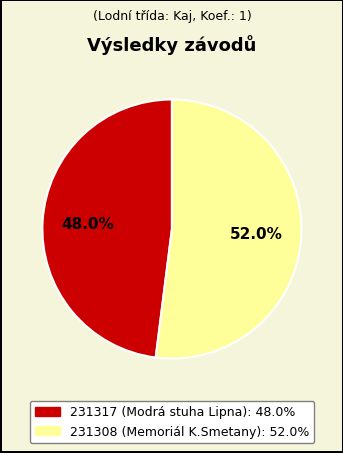

To the nearest percent, what percentage of the pie is 231317?

48%